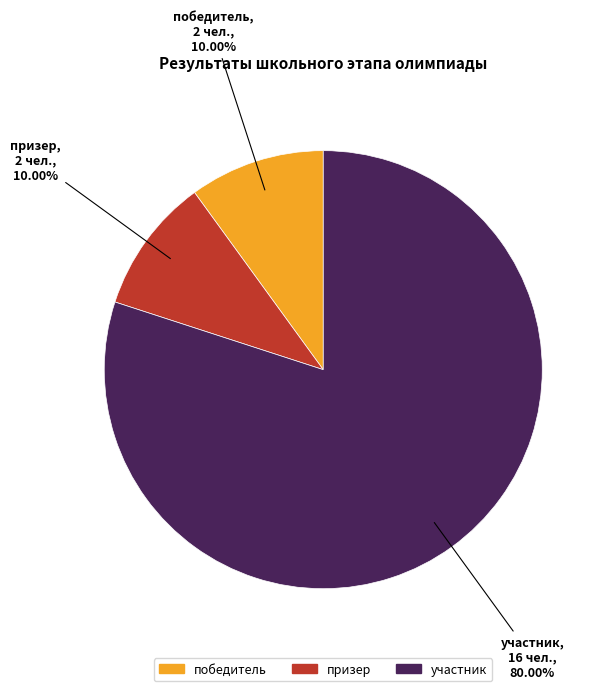

Is it true that призер is 20% of the pie?

False